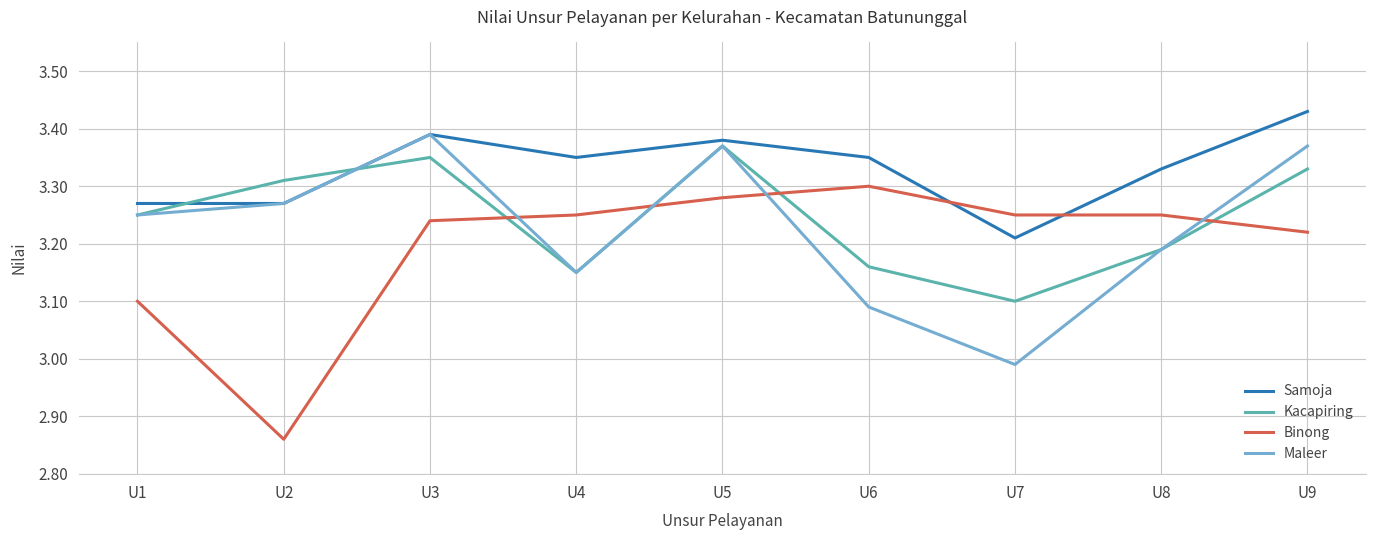

Count the number of data series in this chart.

4